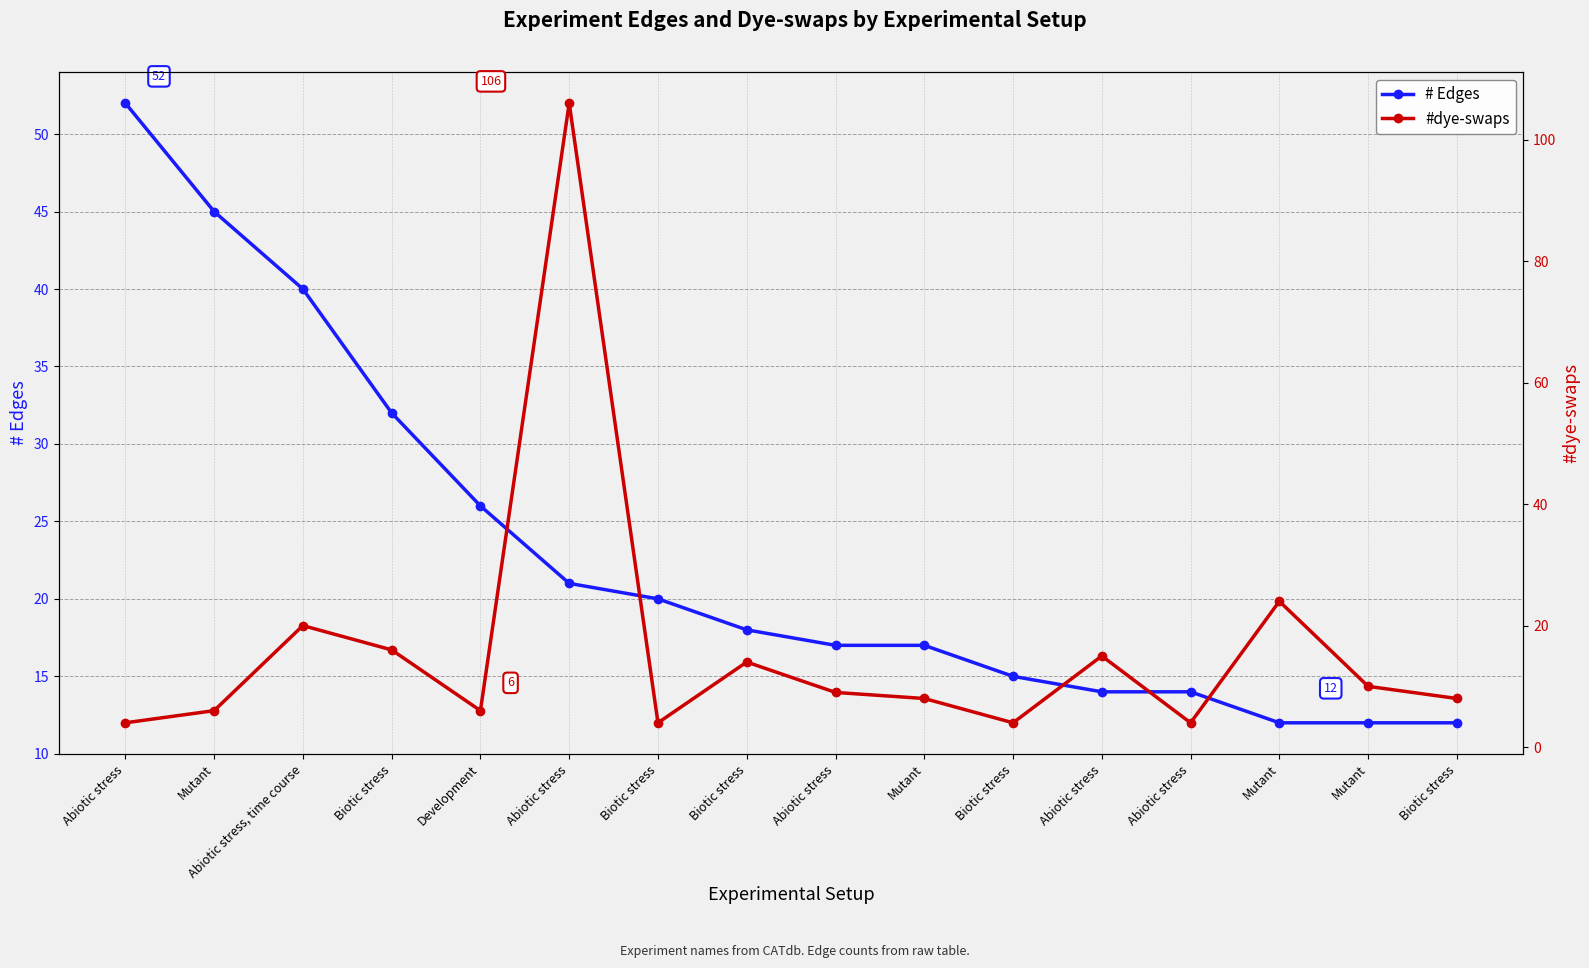

Which series has the largest range (max minus min)?

#dye-swaps